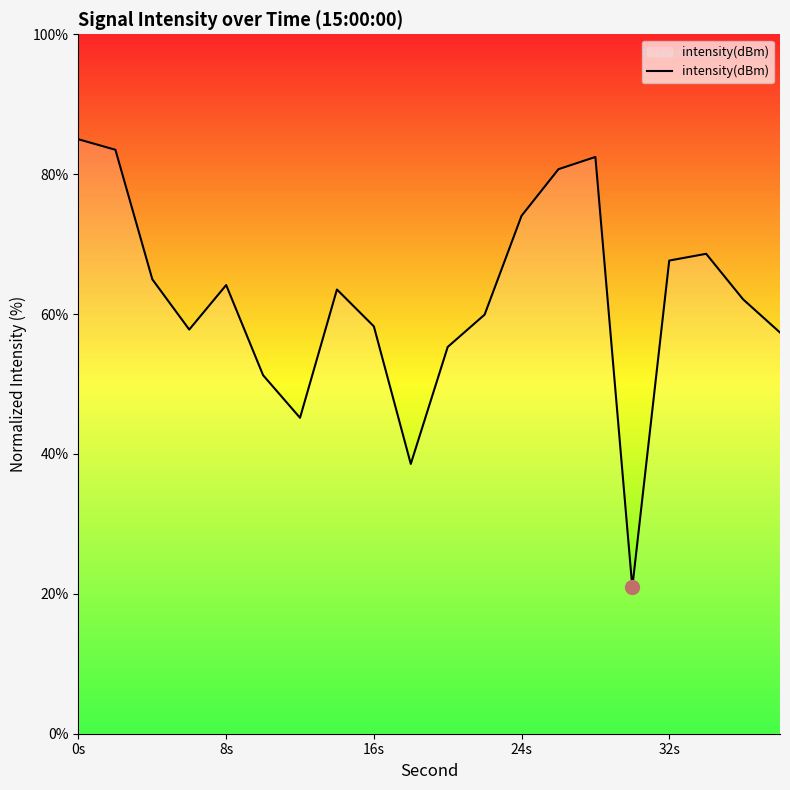

What is the minimum value shown in the chart?

20.9